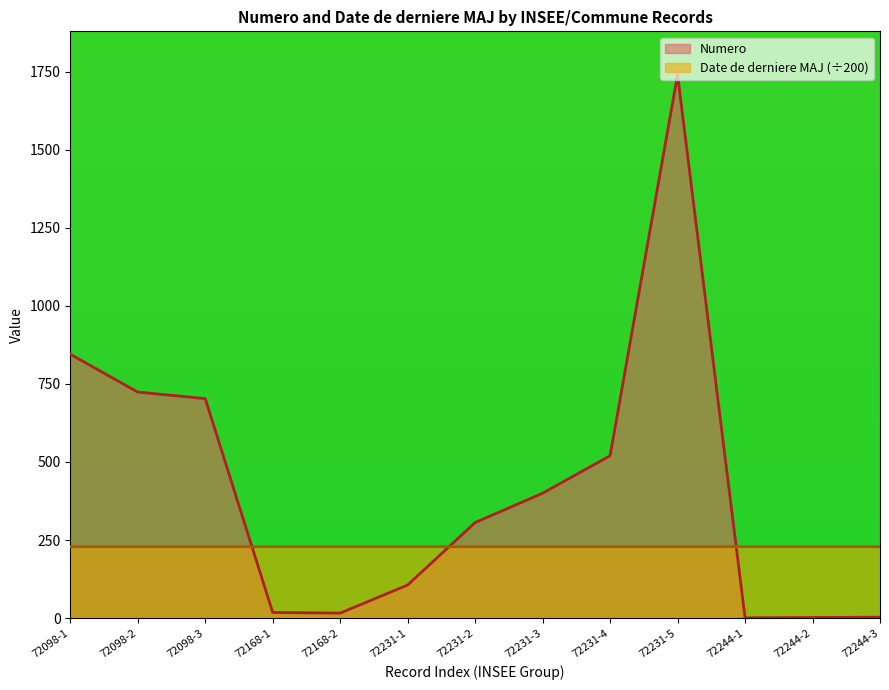

What is the spread (max minus min) of values at 72244-3?

225.7